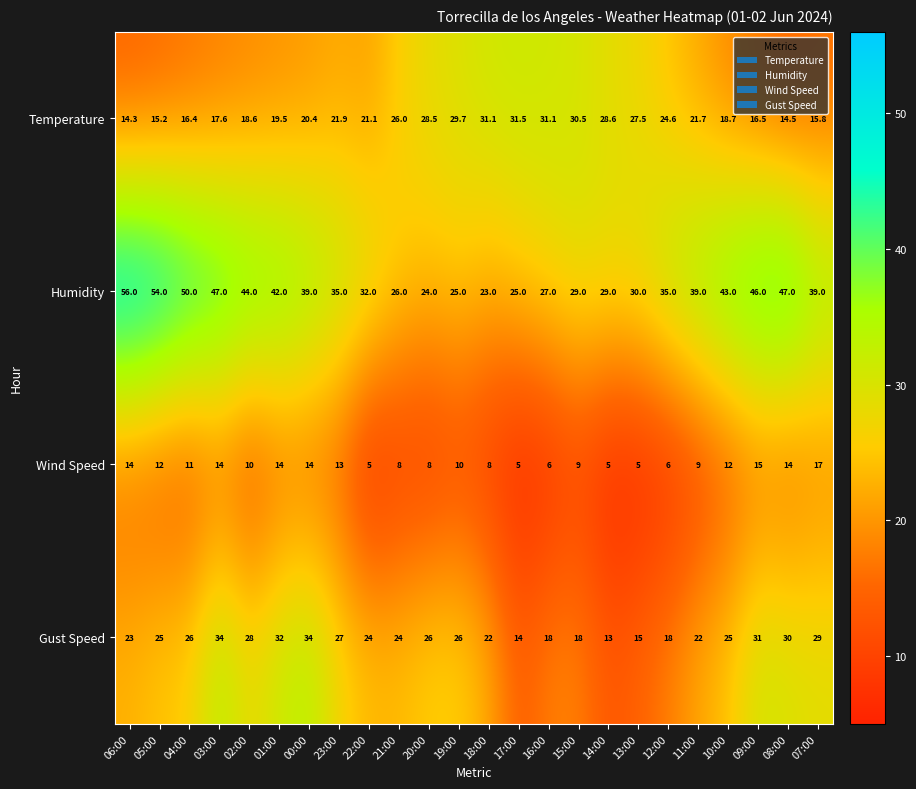

What is the minimum value shown in the chart?

5.0